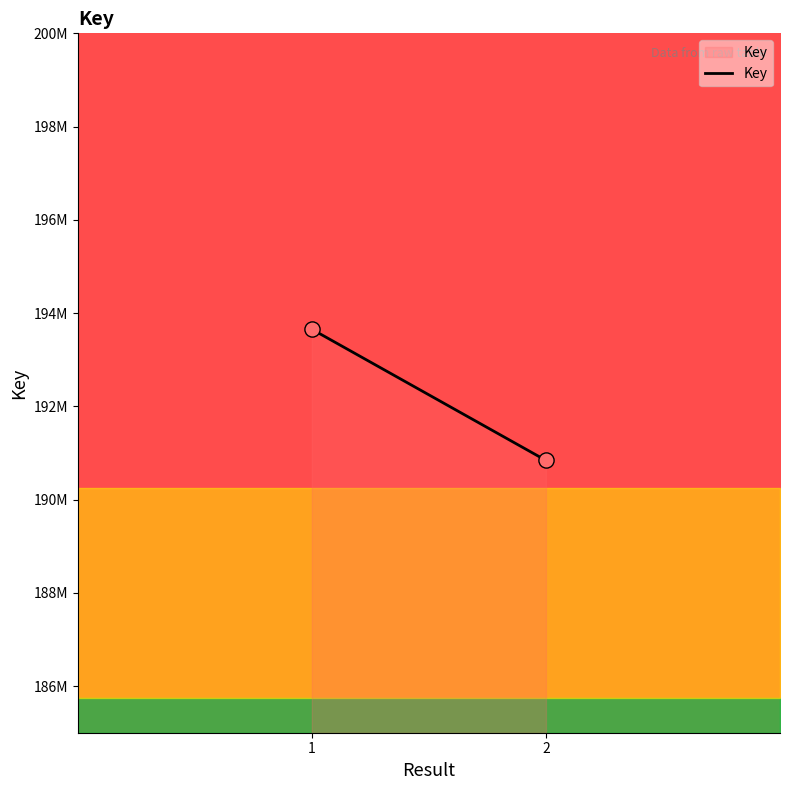

What is the ratio of the value at  to the value at 2?

1.0